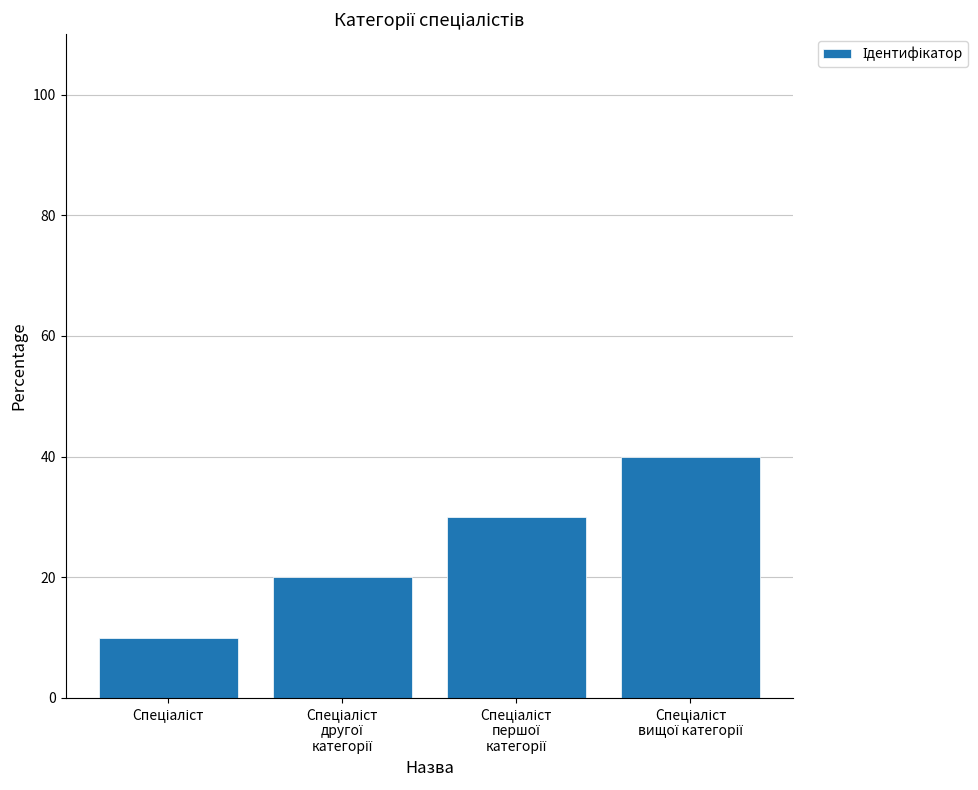

Does the chart contain any negative values?

No